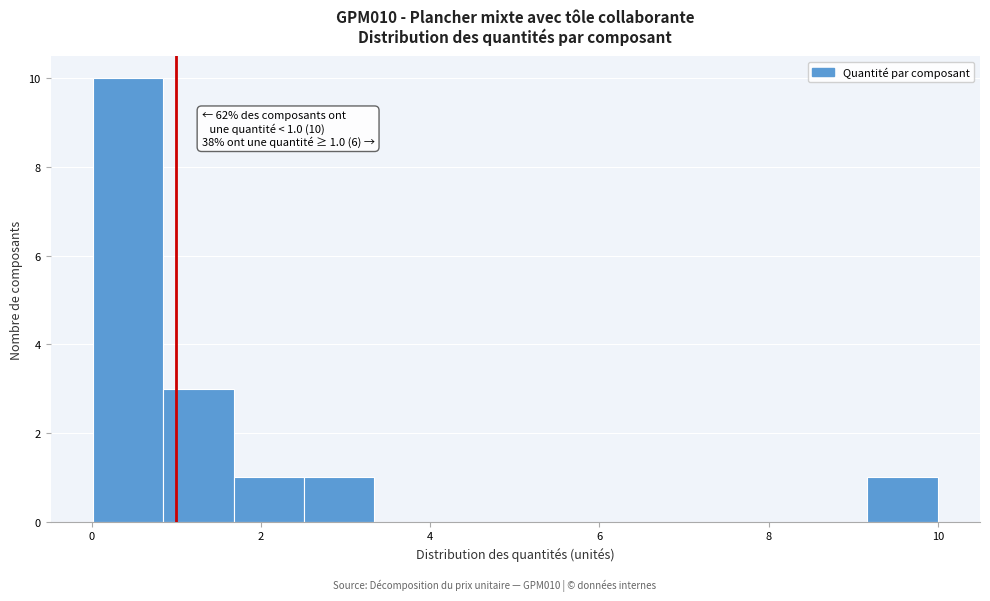

Which range on the x-axis has the tallest bar?

0.0 to 0.8